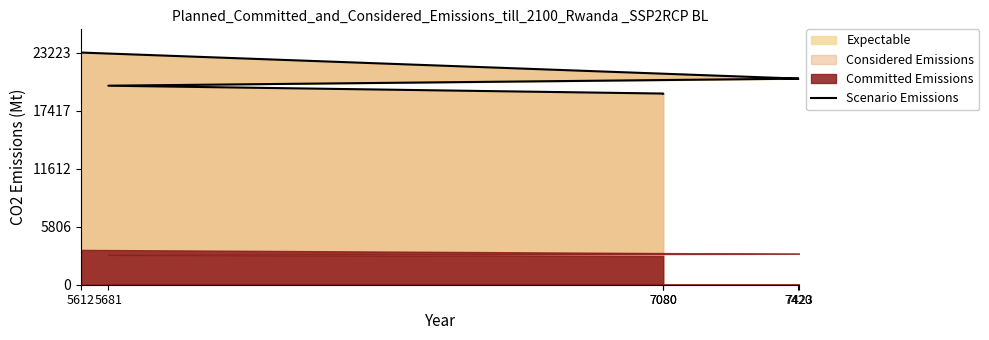

Which has a higher value, 7080 or 5681?

5681